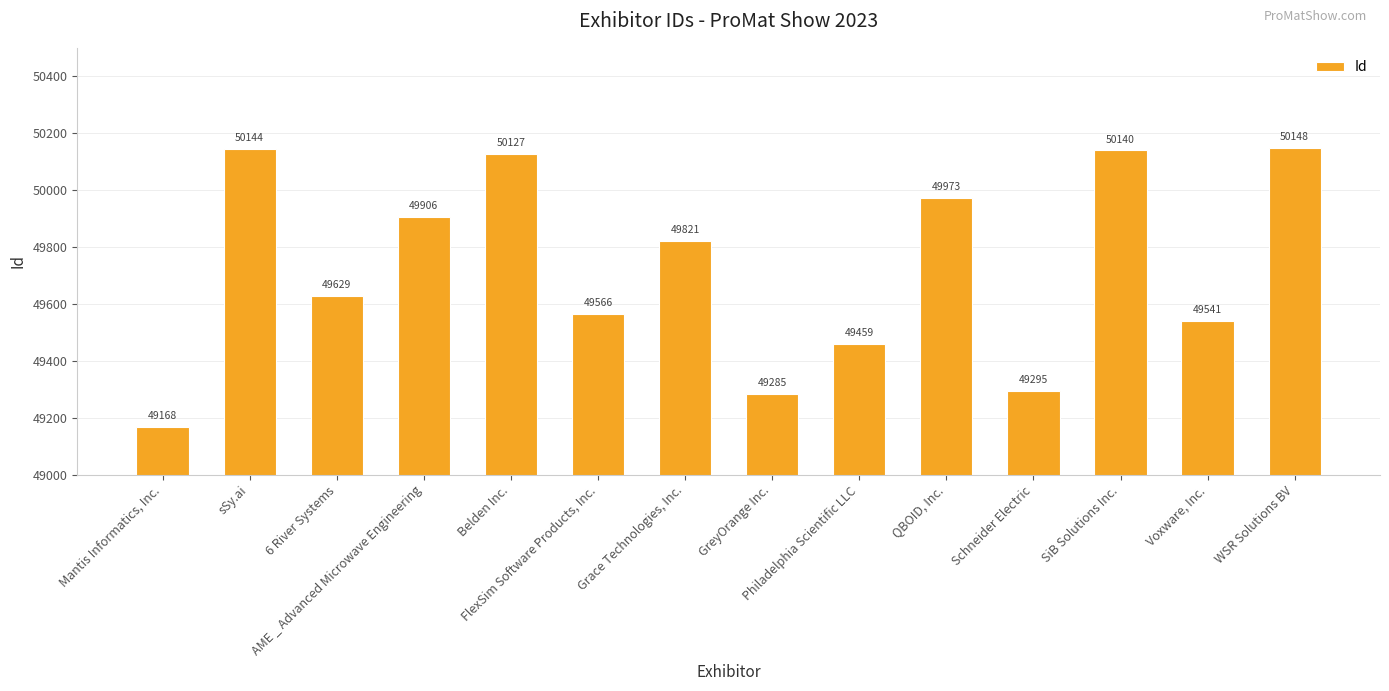

Which has a higher value, 6 River Systems or Mantis Informatics, Inc.?

6 River Systems